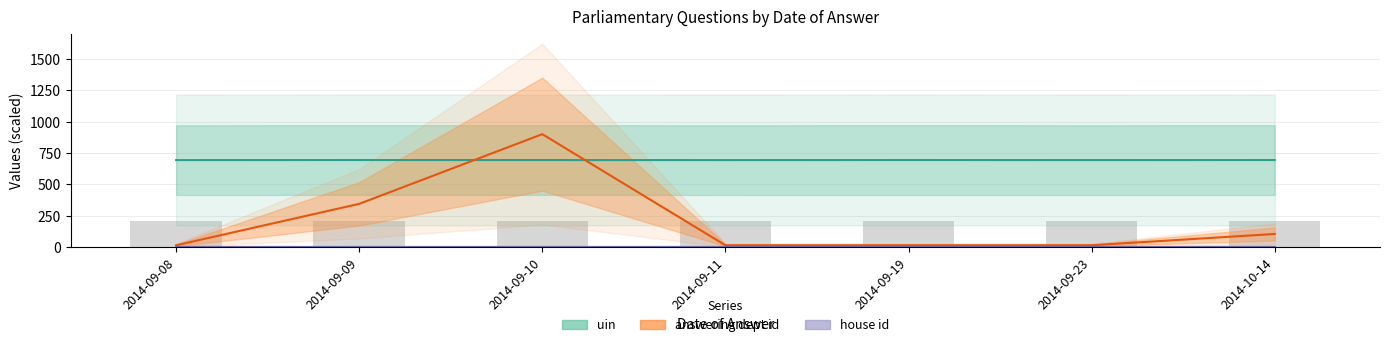

Is the value of uin at 2014-09-10 greater than the value of house id at 2014-09-09?

Yes